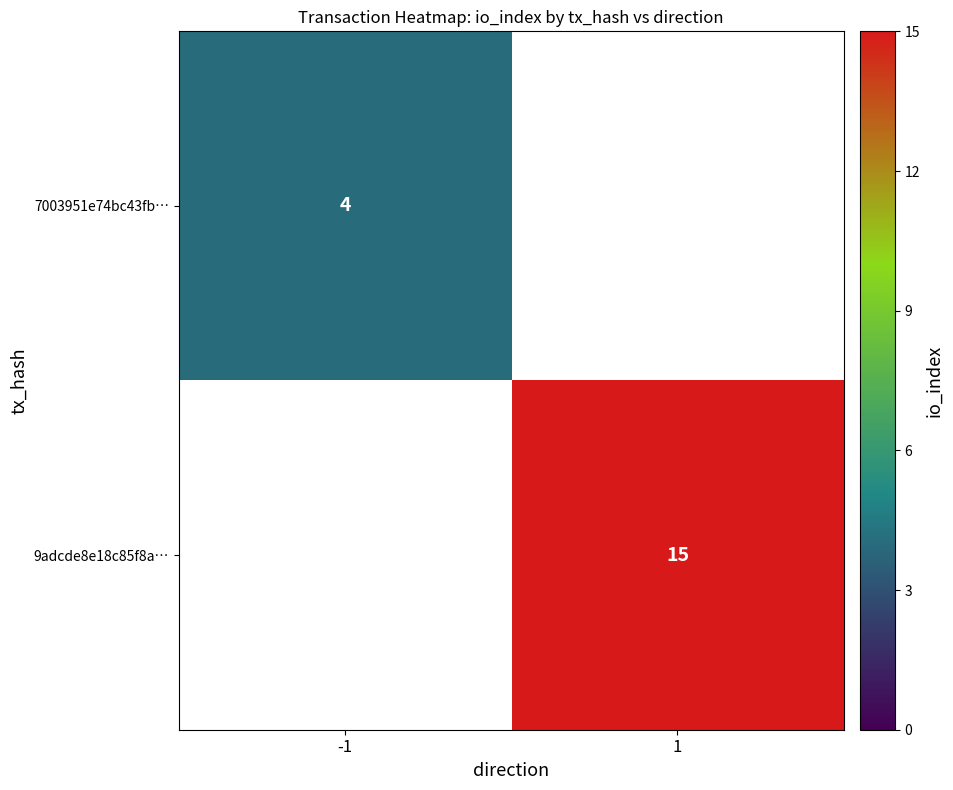

True or false: 9adcde8e18c85f8a… has a value of 15 at 1.

True